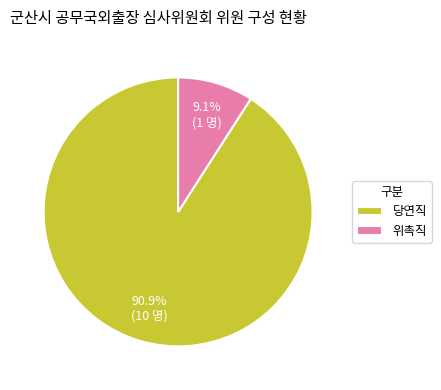

Rank the categories by value from lowest to highest.

위촉직, 당연직